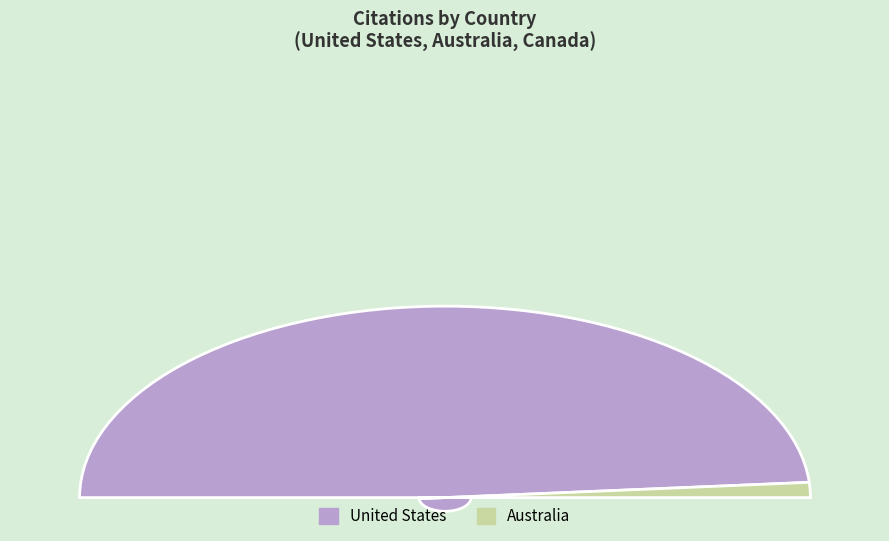

To the nearest percent, what is the difference between the United States and Canada slice percentages?

97%